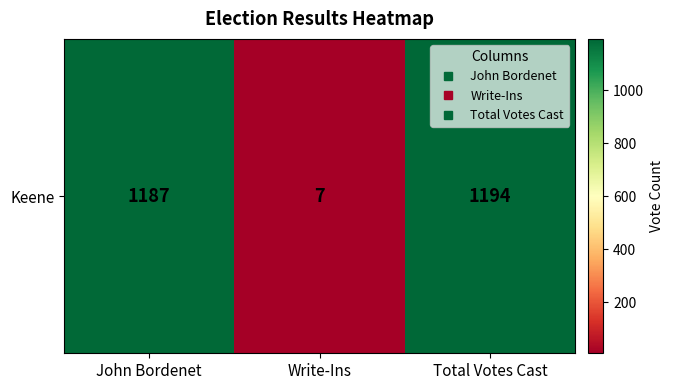

Reading left to right, list all the values displayed in this chart.

John Bordenet=1187	Write-Ins=7	Total Votes Cast=1194